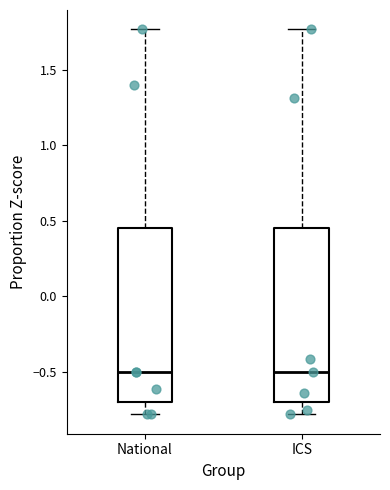

Reading left to right, read every box against the y-axis: the position of its median line, the range the box covers, and the ends of its whiskers. The values are not printed on the chart, so give them approximately, as read against the axis.

National: median -0.50, box -0.70 to 0.45, whiskers -0.80 to 1.75
ICS: median -0.50, box -0.70 to 0.45, whiskers -0.80 to 1.75